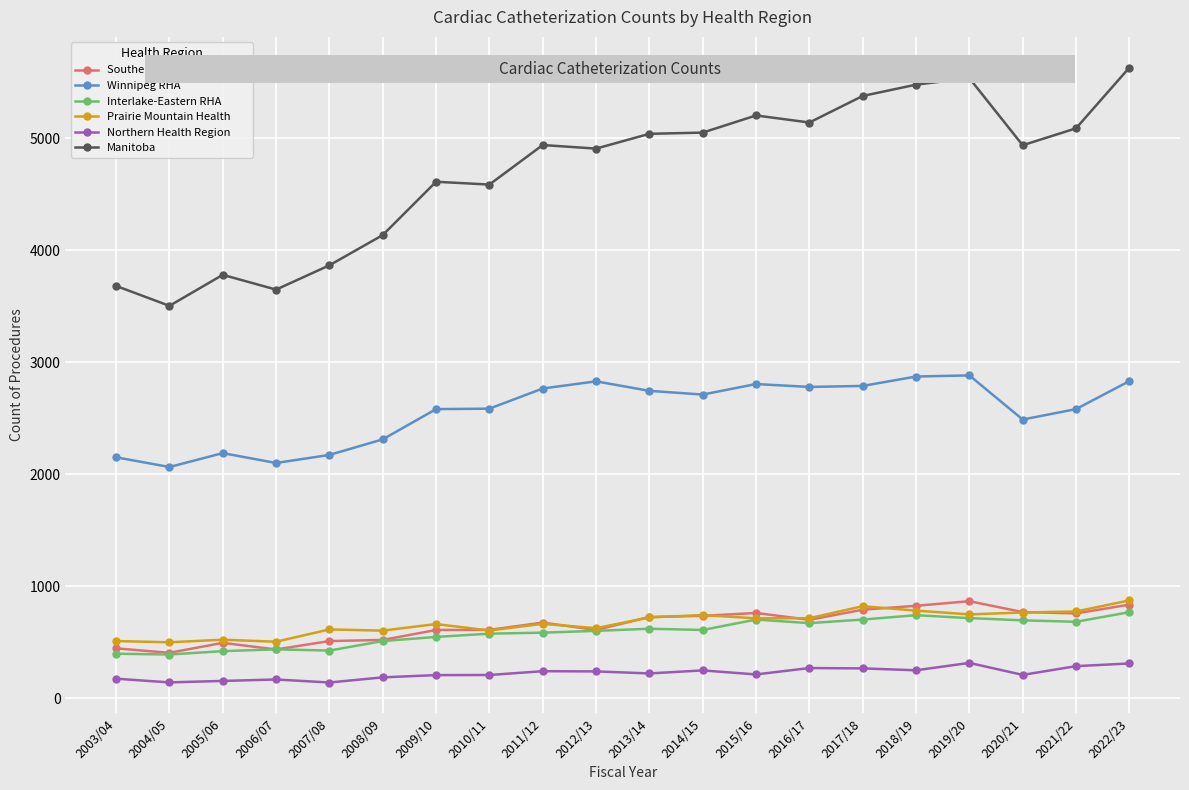

The value of Manitoba at 2003/04 is 3681. True or false?

True